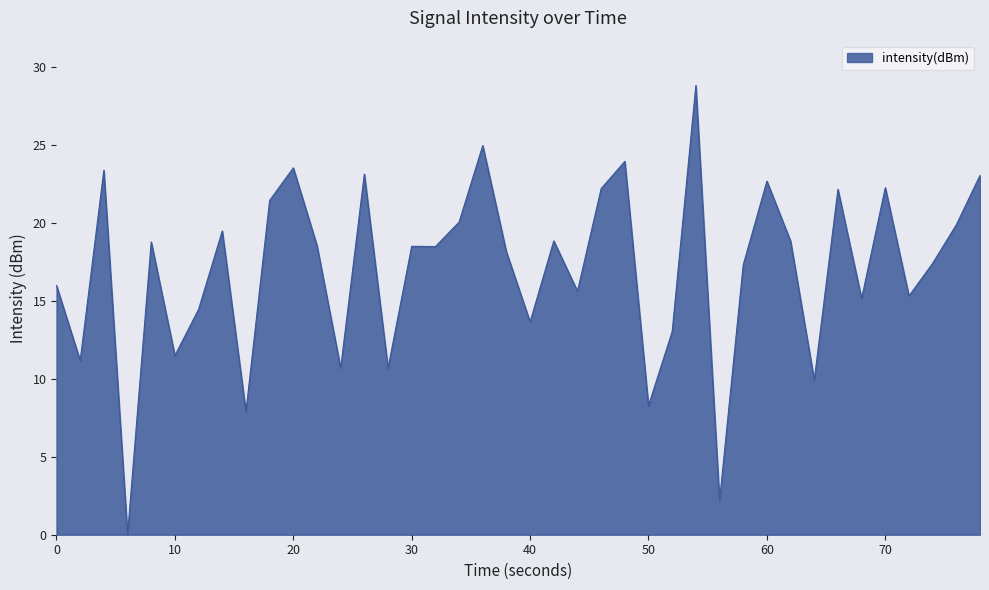

What is the difference between the maximum and minimum values?

28.8